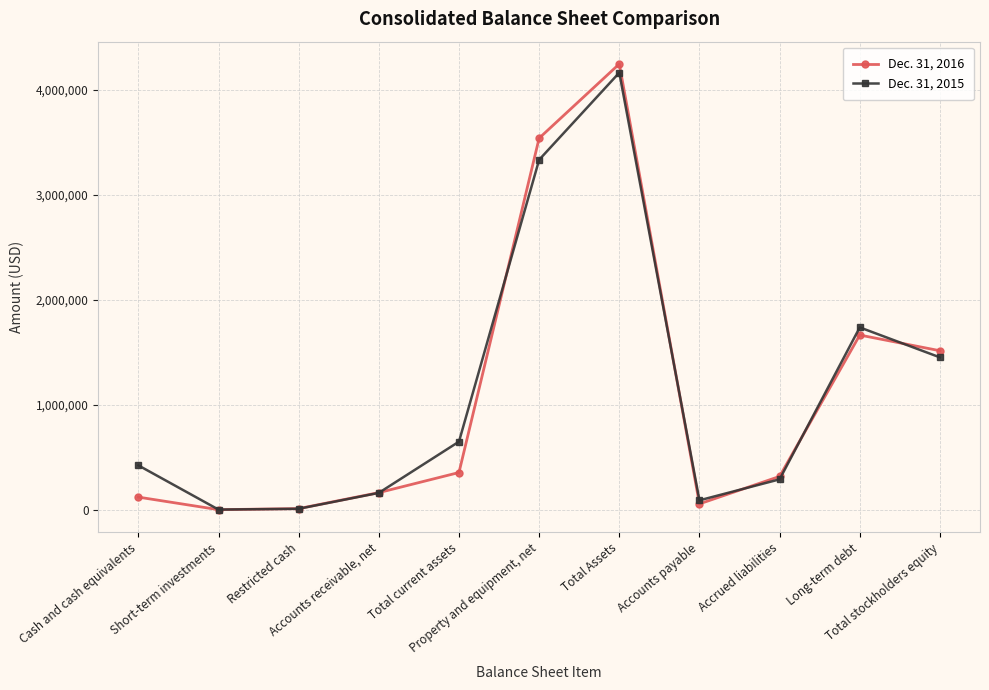

What is the difference between the highest and lowest values at Restricted cash?

1379